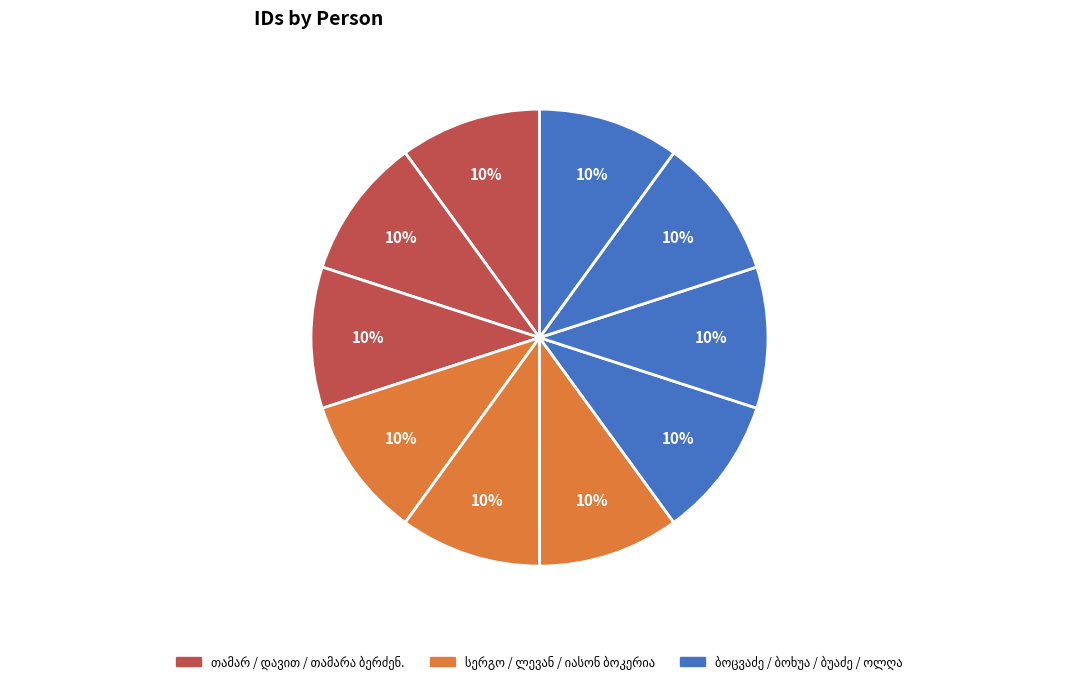

Is it true that იასონ ბოკერია is 24% of the pie?

False